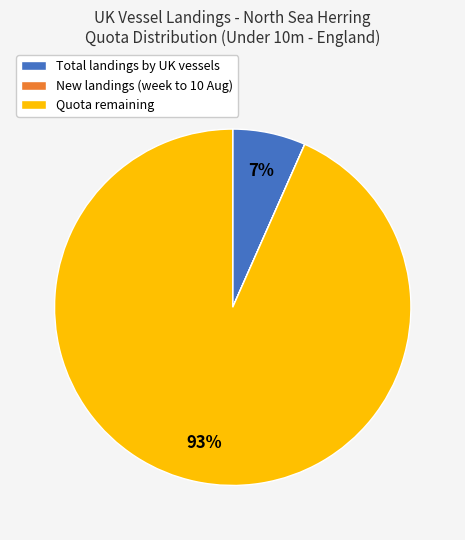

Which slice represents more than half of the pie?

Quota remaining